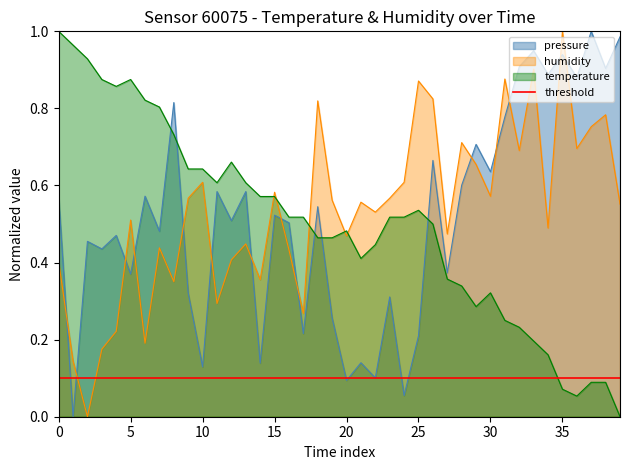

The temperature series shows 0.3 at 00:39. True or false?

False